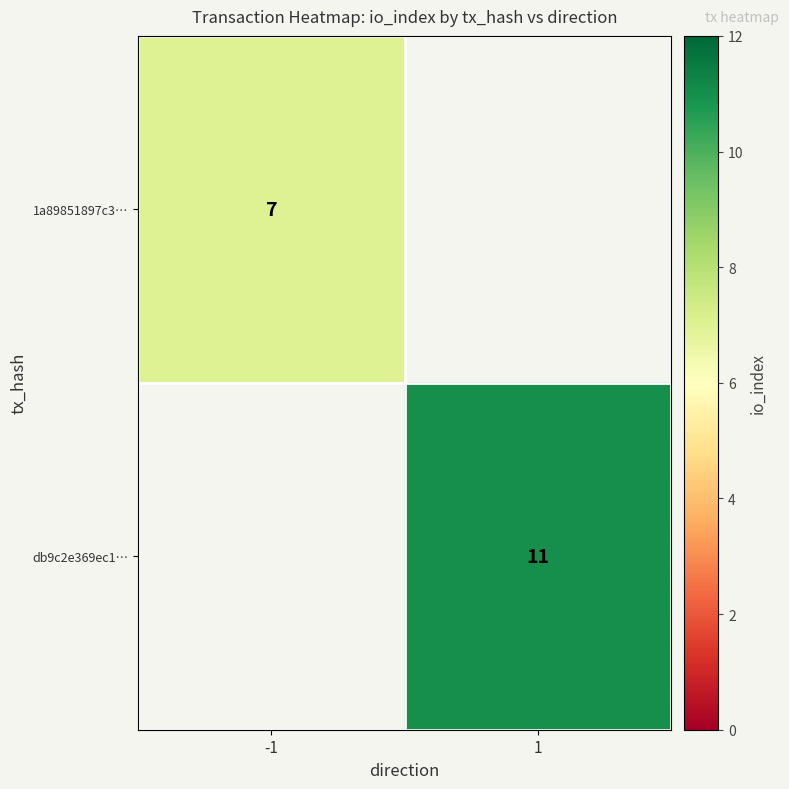

Is it true that db9c2e369ec1… equals 11 at 1?

True